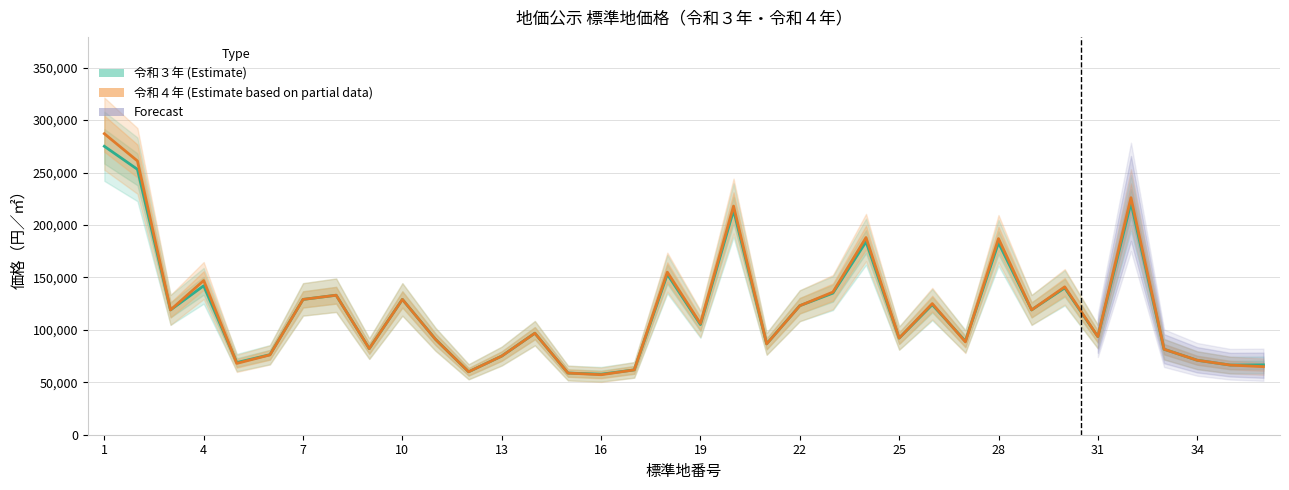

Is the value of 令和３年 at 34 greater than the value of 令和４年 at 16?

No